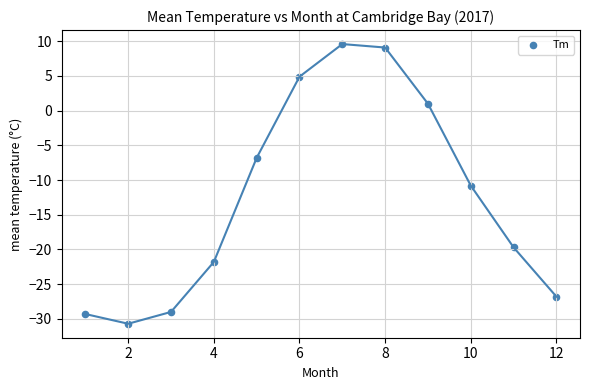

What Y value in the scatter plot is closest to -10?

-10.8